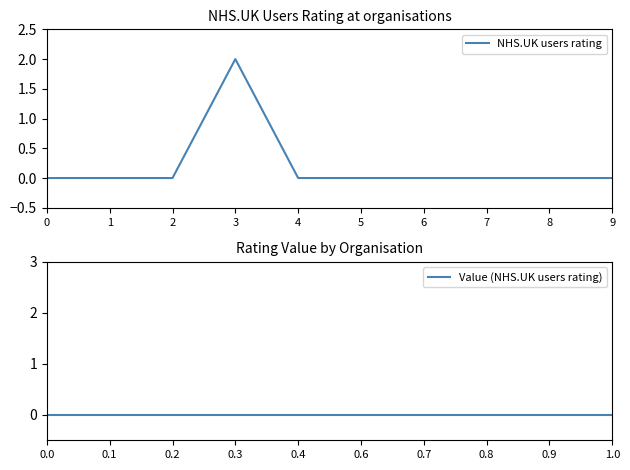

The NHS.UK users rating series shows 0 at 2. True or false?

True